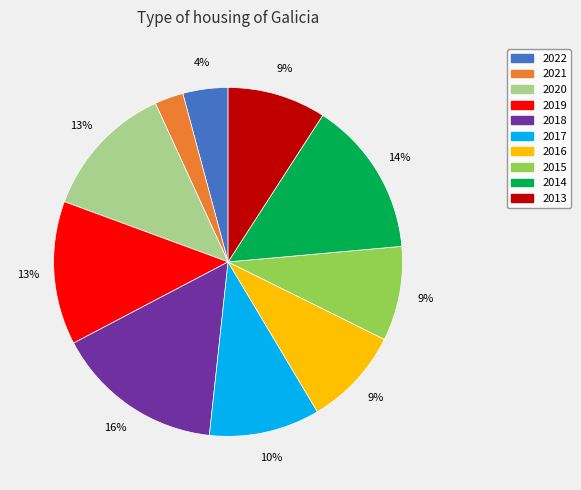

Is there any slice that represents more than half of the pie?

No